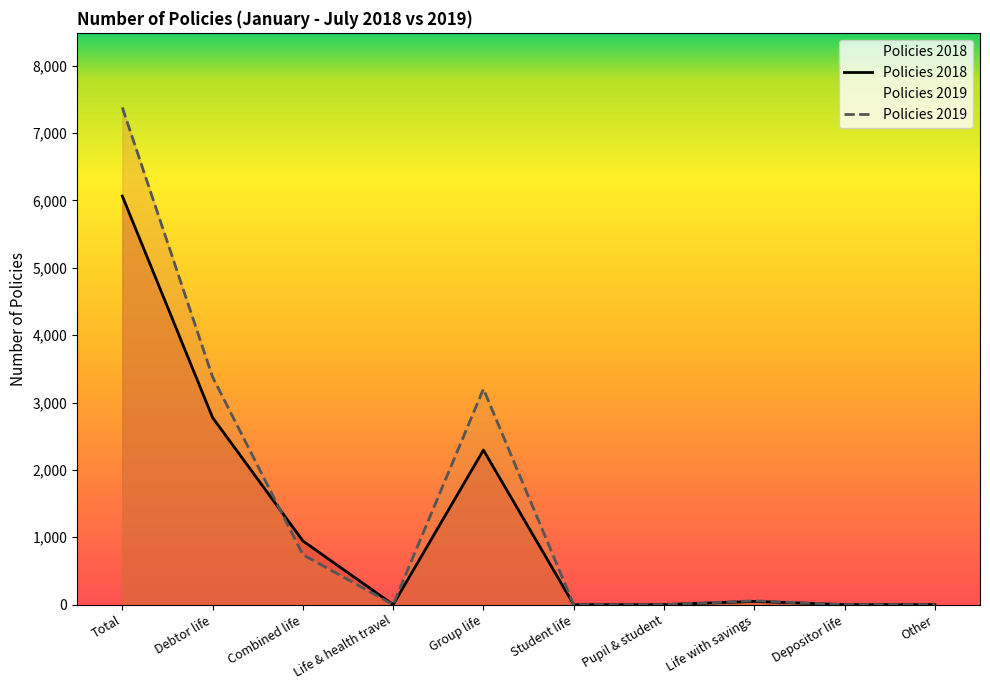

Rank the categories by Policies 2018 value from highest to lowest.

Total, Debtor life, Group life, Combined life, Life with savings, Life & health travel, Student life, Pupil & student, Depositor life, Other